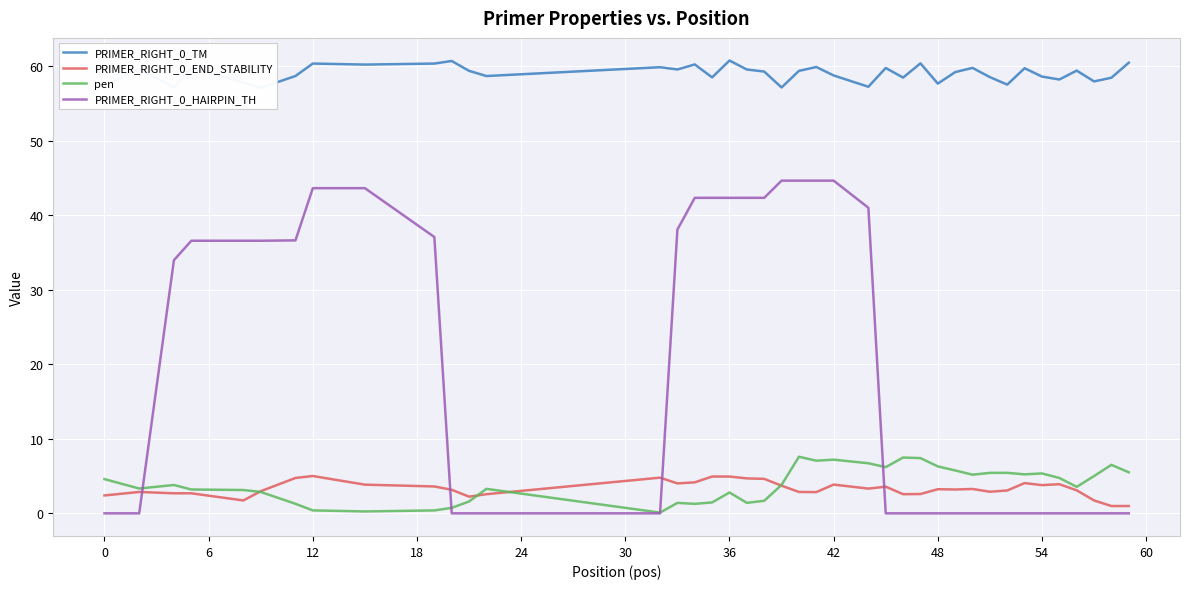

How many lines are shown in the chart?

4